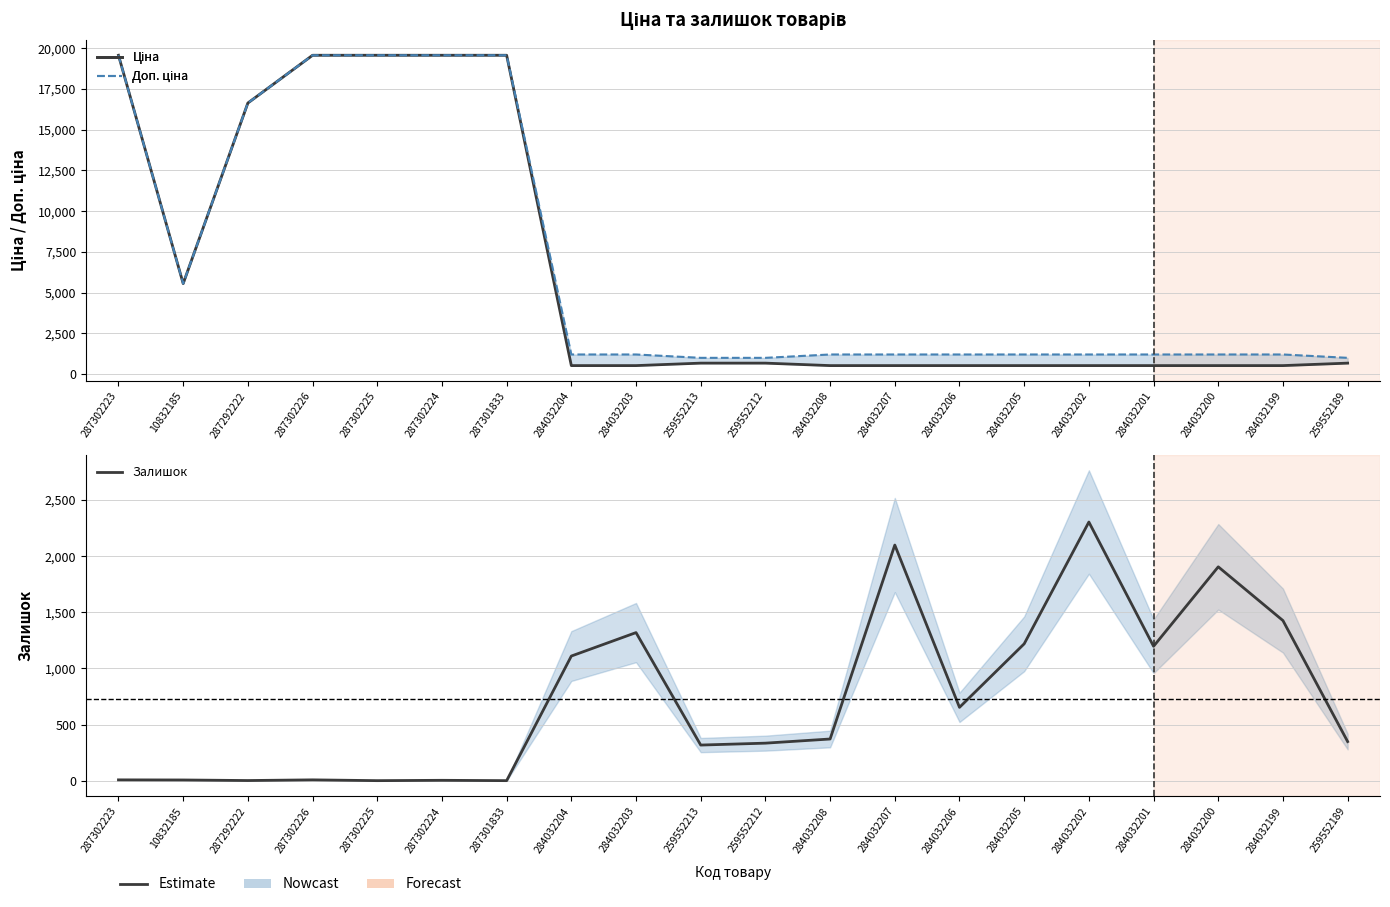

List the labels in order of Залишок value, largest first.

284032202, 284032207, 284032200, 284032199, 284032203, 284032205, 284032201, 284032204, 284032206, 284032208, 259552189, 259552212, 259552213, 287302223, 287302226, 10832185, 287302224, 287292222, 287302225, 287301833